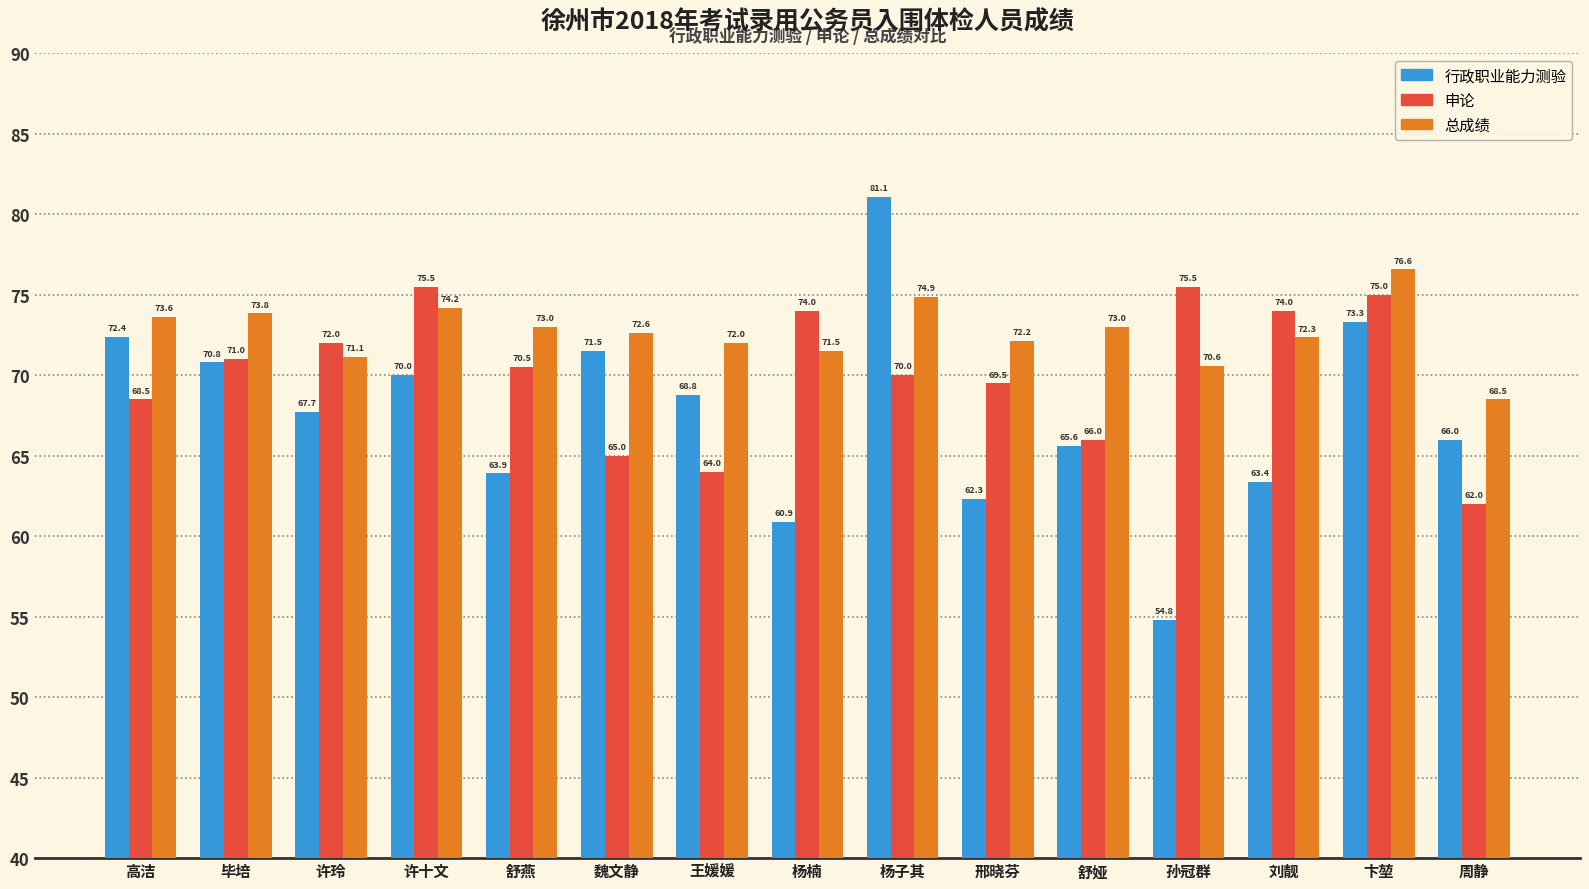

Is the value of 申论 at 许十文 greater than the value of 总成绩 at 舒燕?

Yes